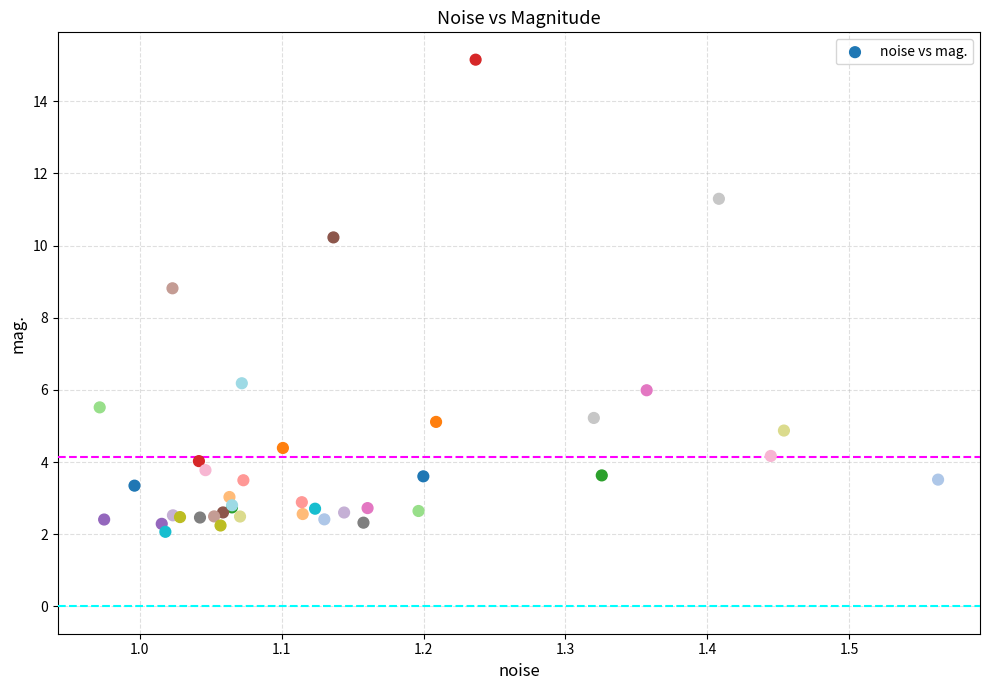

What Y value in the scatter plot is closest to 8?

8.8